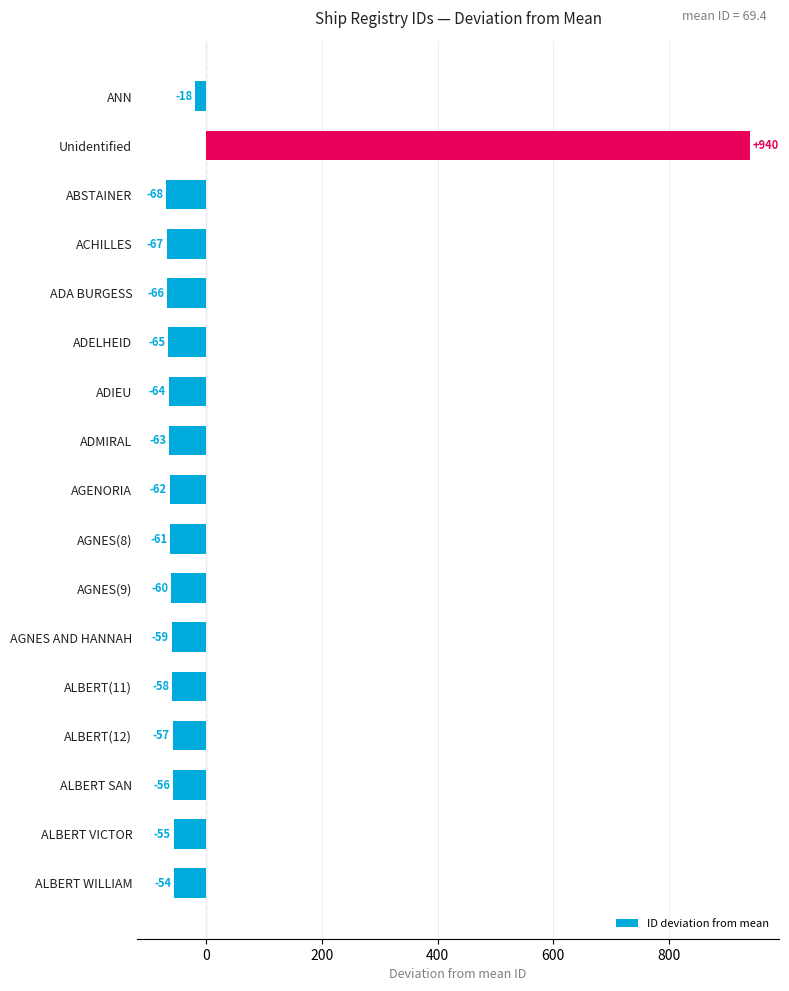

How many bars are there in total?

17